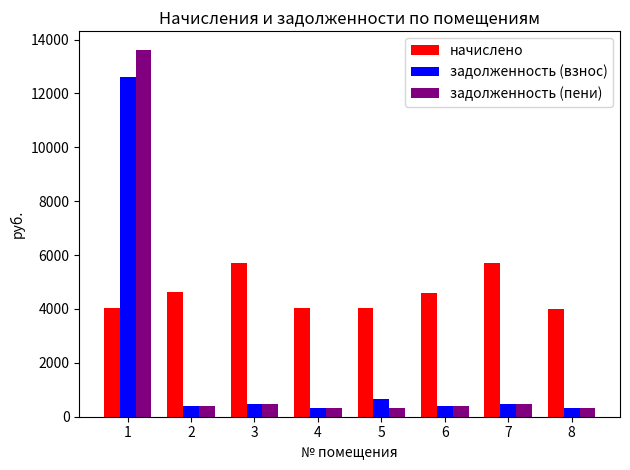

Is the value of начислено at 4 greater than the value of задолженность (пени) at 1?

No